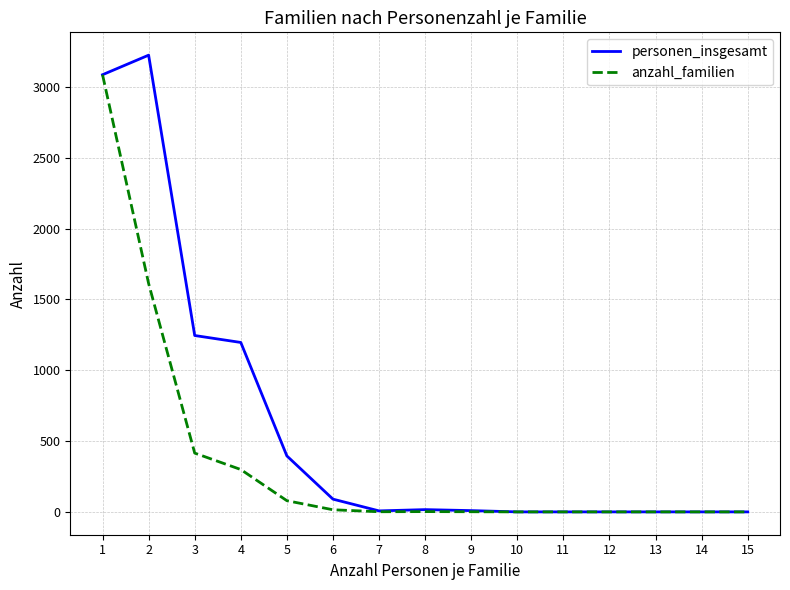

Which category has the highest value across all series?

2